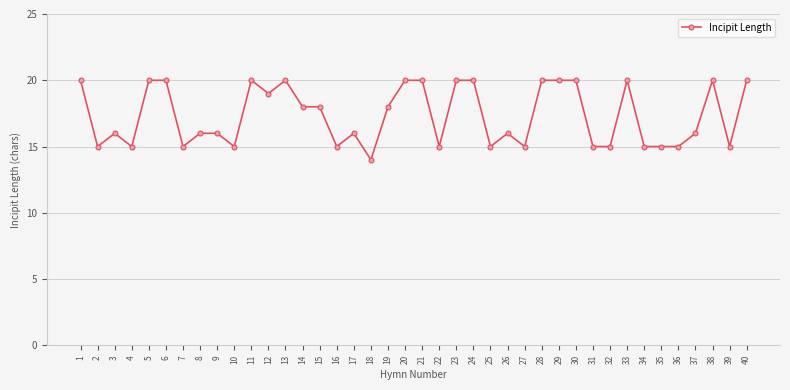

Reading left to right, transcribe all the data shown in this chart.

20	15	16	15	20	20	15	16	16	15	20	19	20	18	18	15	16	14	18	20	20	15	20	20	15	16	15	20	20	20	15	15	20	15	15	15	16	20	15	20